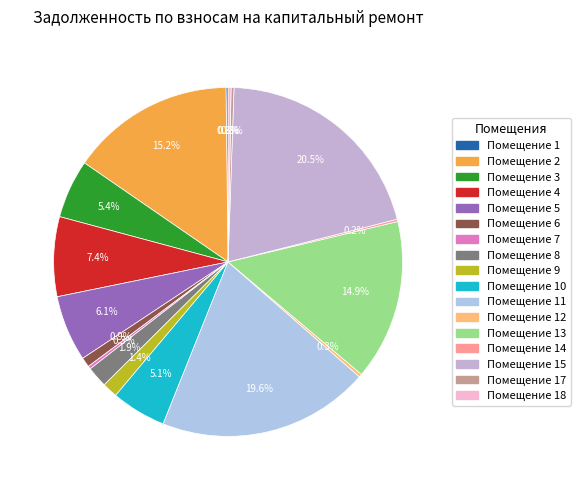

Count the number of slices in the pie.

17